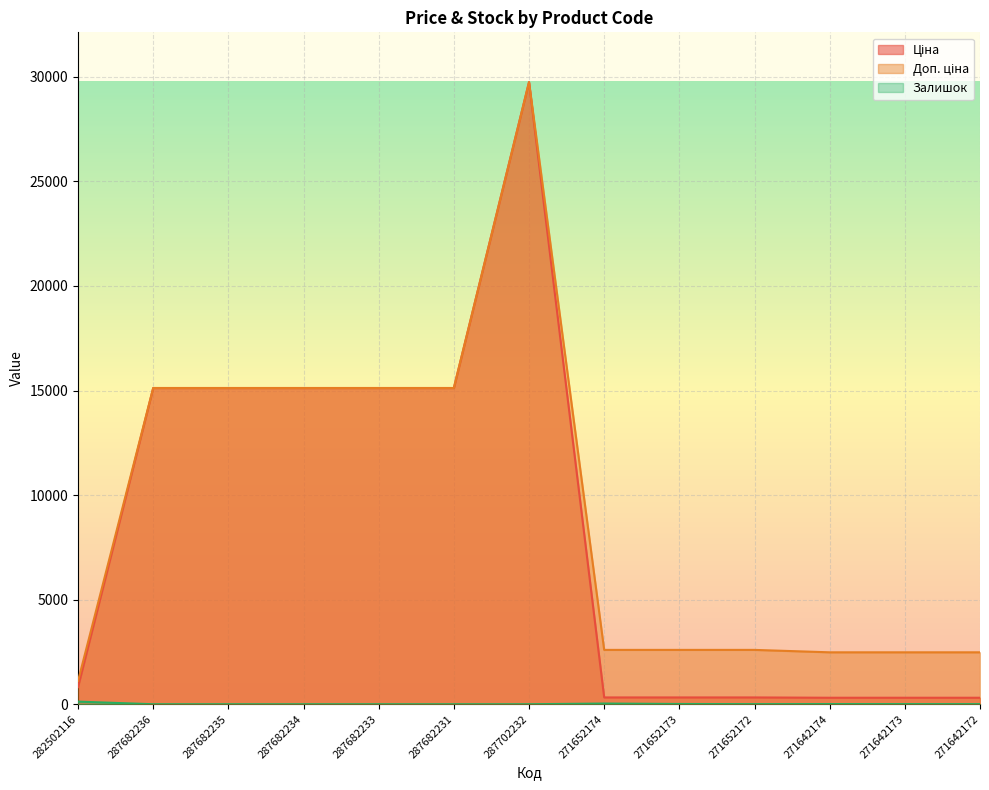

What value does the Залишок series have at 271652173?

12.0